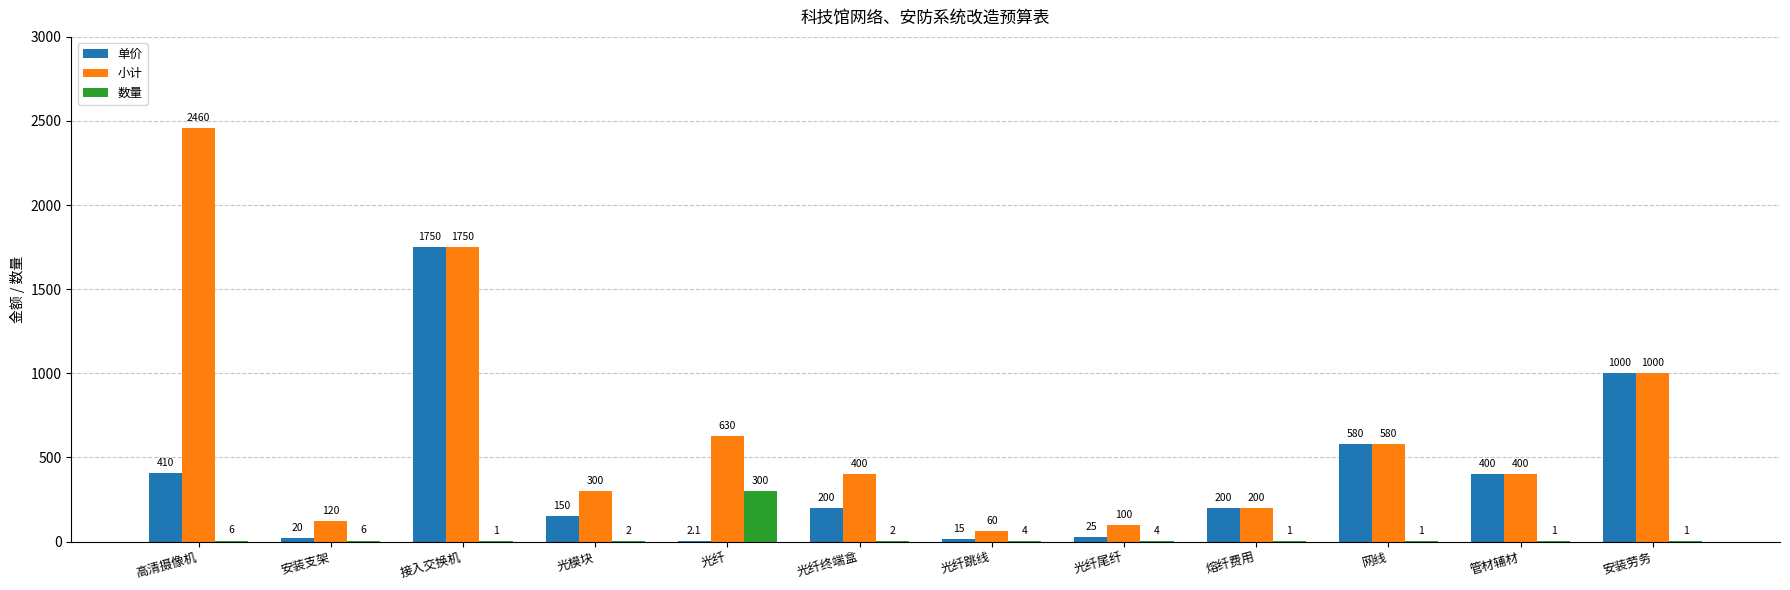

Which series has the widest spread of values?

小计